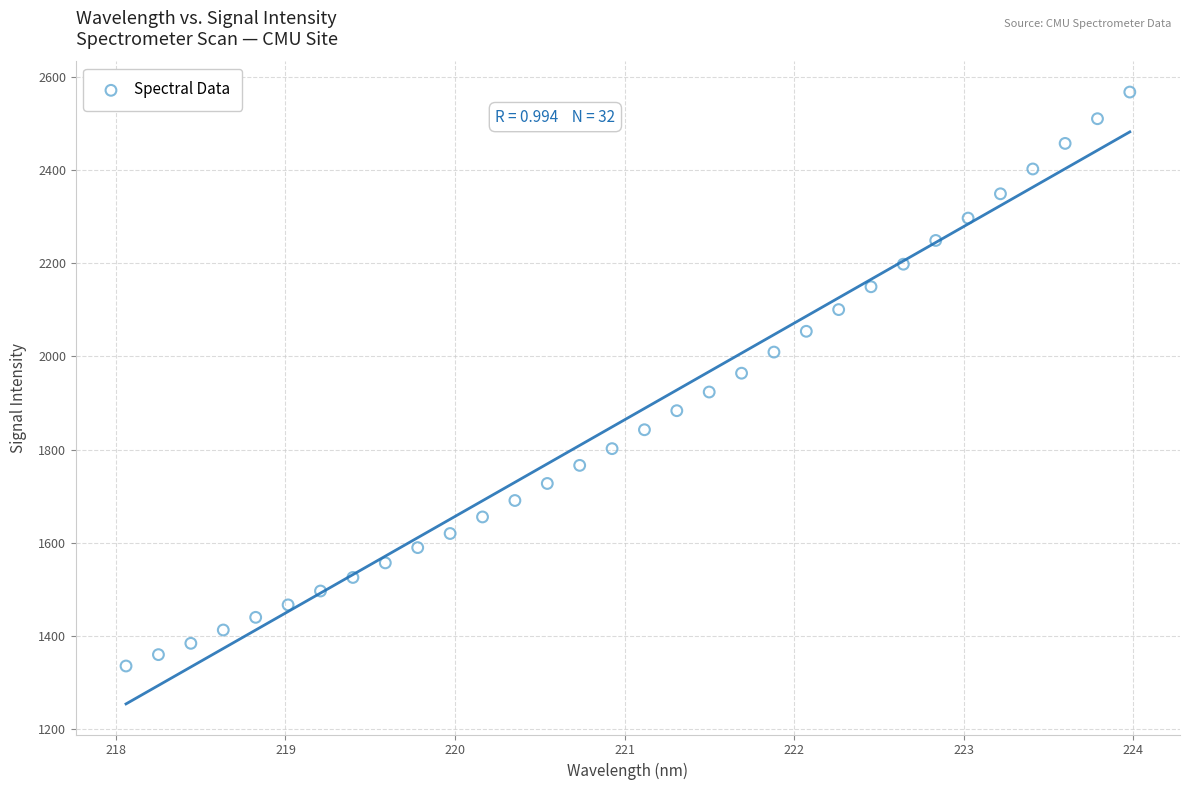

What is the range of Y values (max minus min)?

1232.0